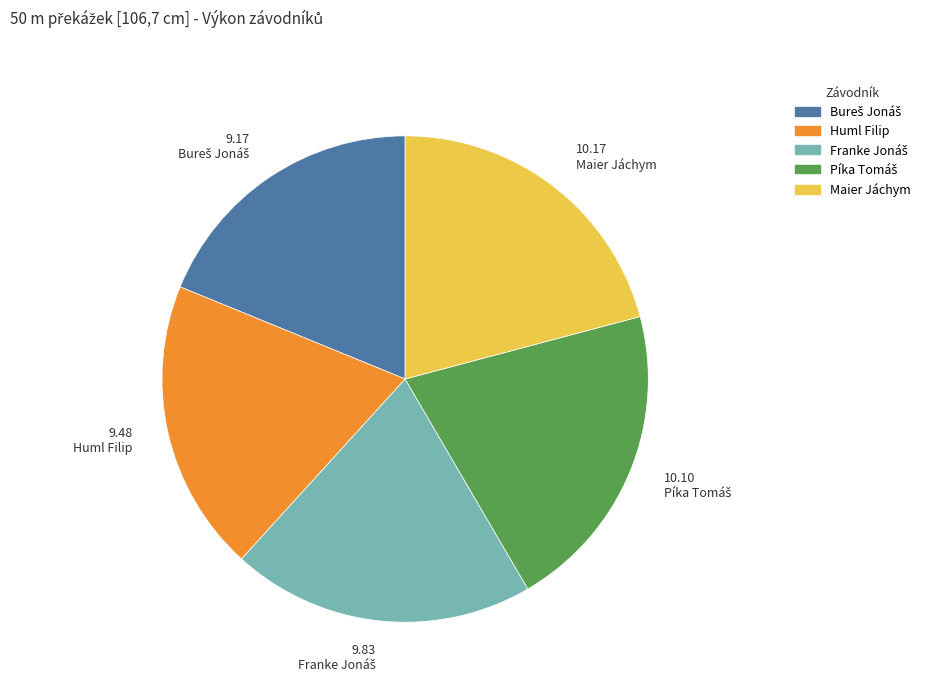

How many slices are in this pie chart?

5